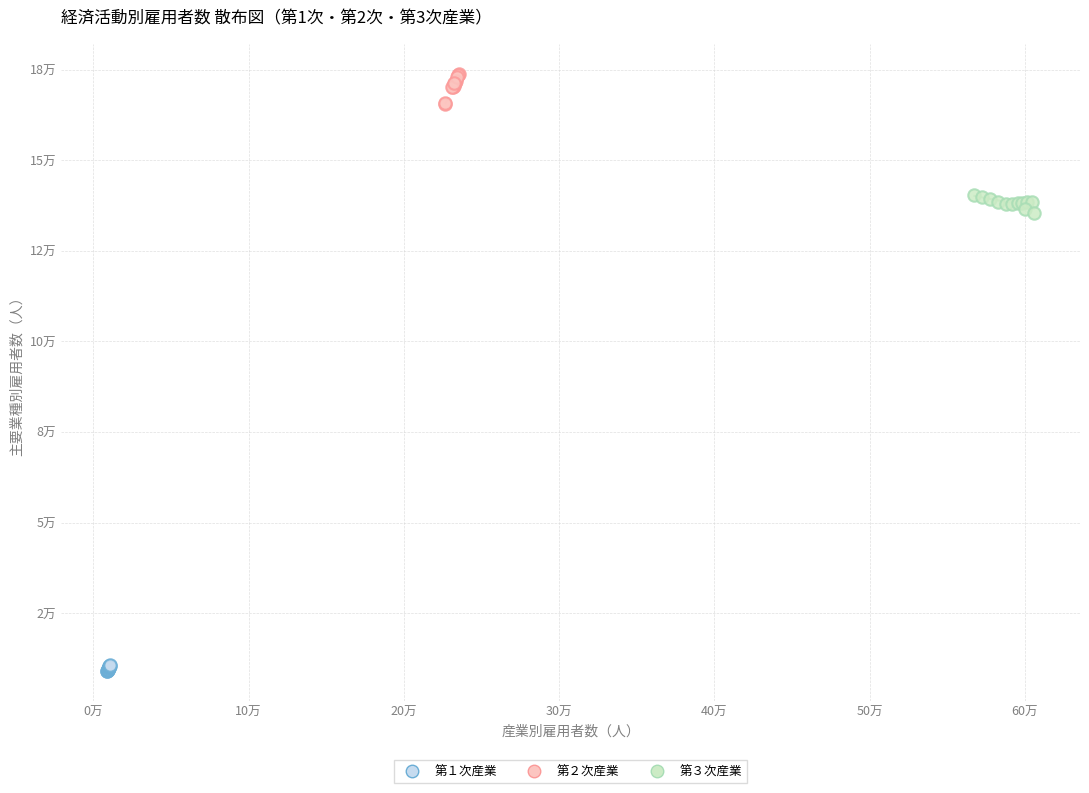

Which series contains the lowest Y value?

第１次産業